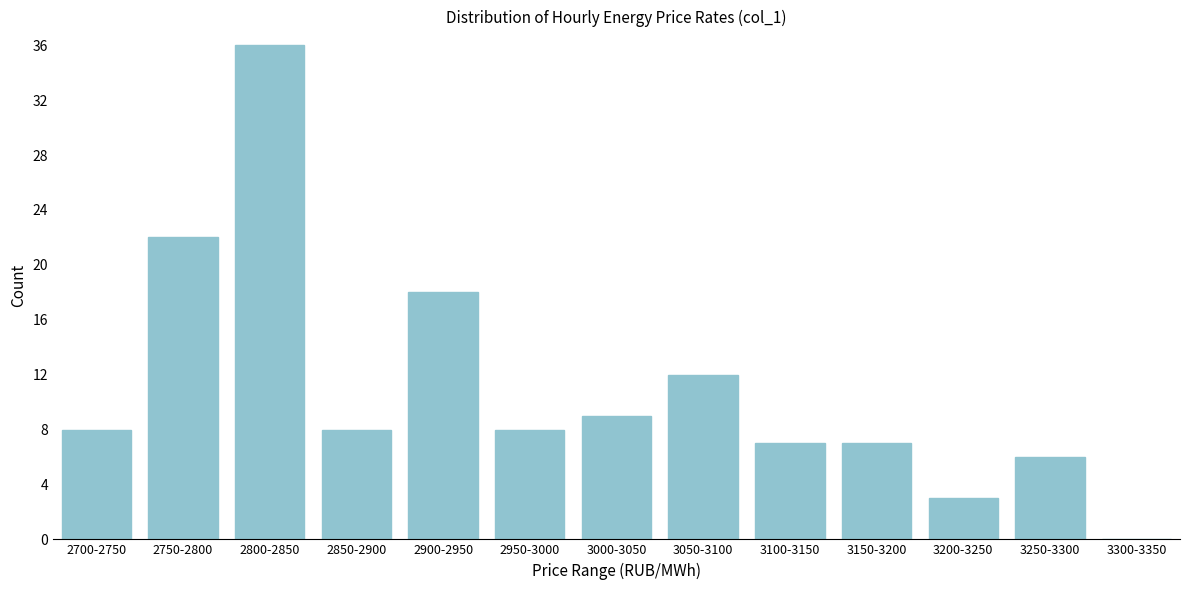

Reading left to right, transcribe all the data shown in this chart.

2700-2750=8	2750-2800=22	2800-2850=36	2850-2900=8	2900-2950=18	2950-3000=8	3000-3050=9	3050-3100=12	3100-3150=7	3150-3200=7	3200-3250=3	3250-3300=6	3300-3350=0